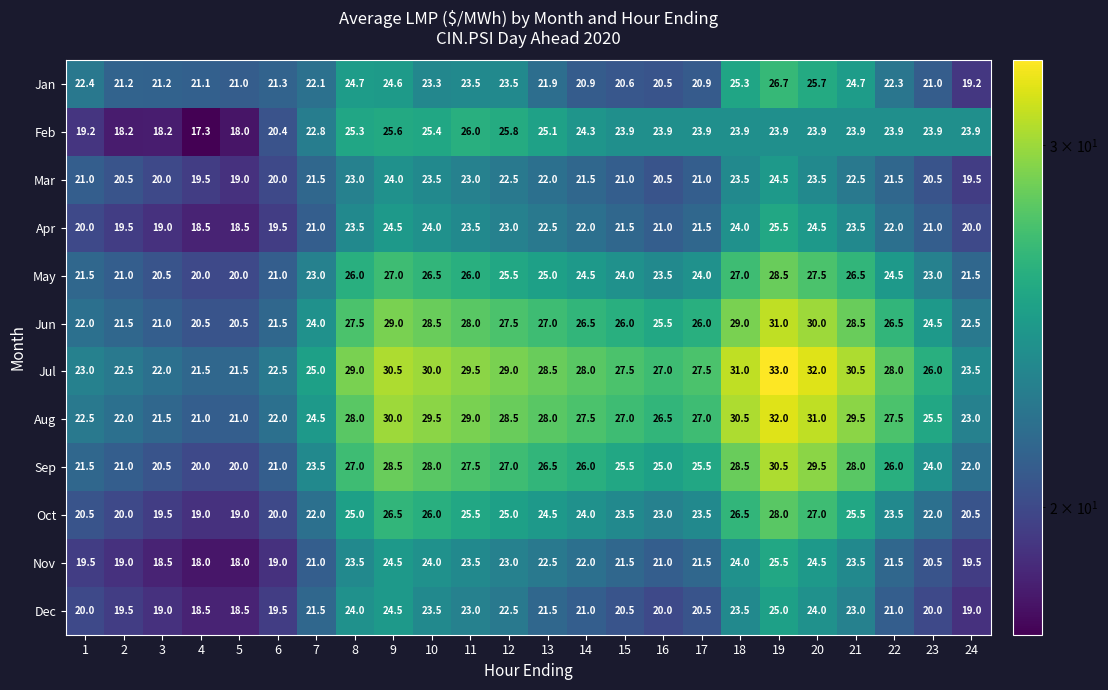

The value of Feb at 17 is 23.9. True or false?

True